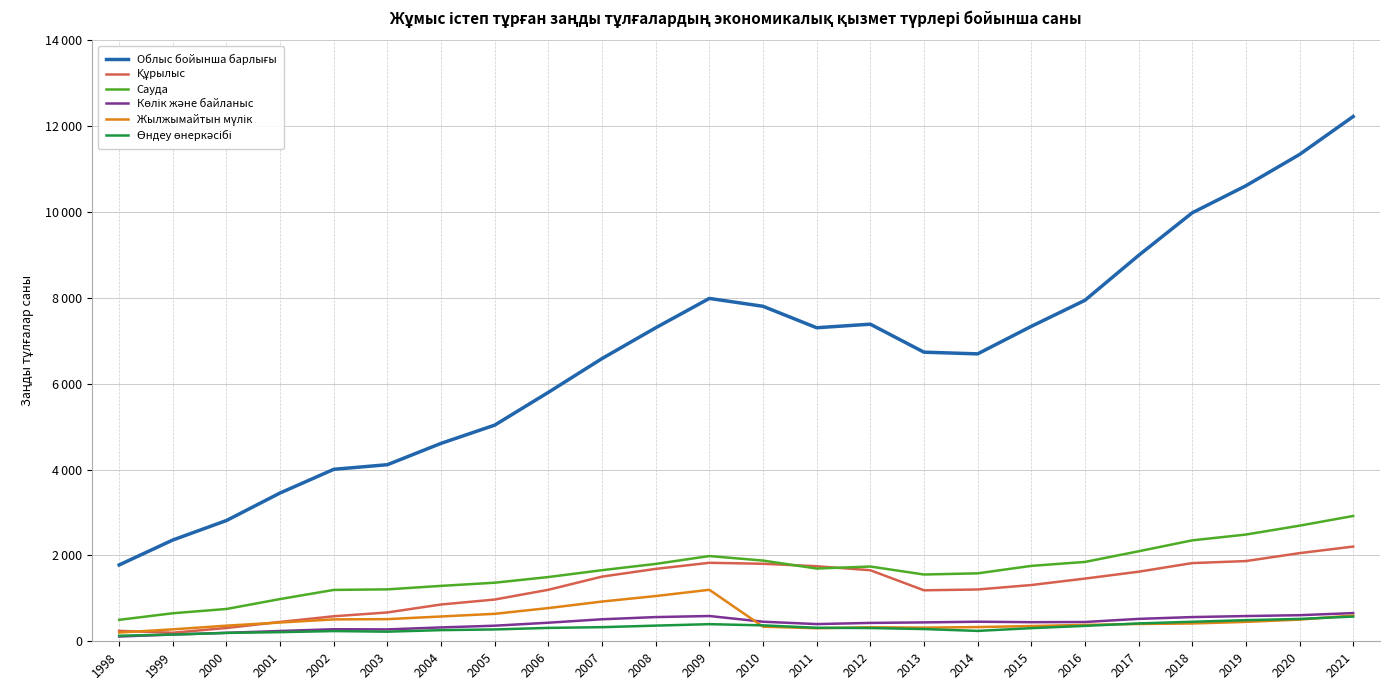

The value of Сауда at 2011 is 1695. True or false?

True